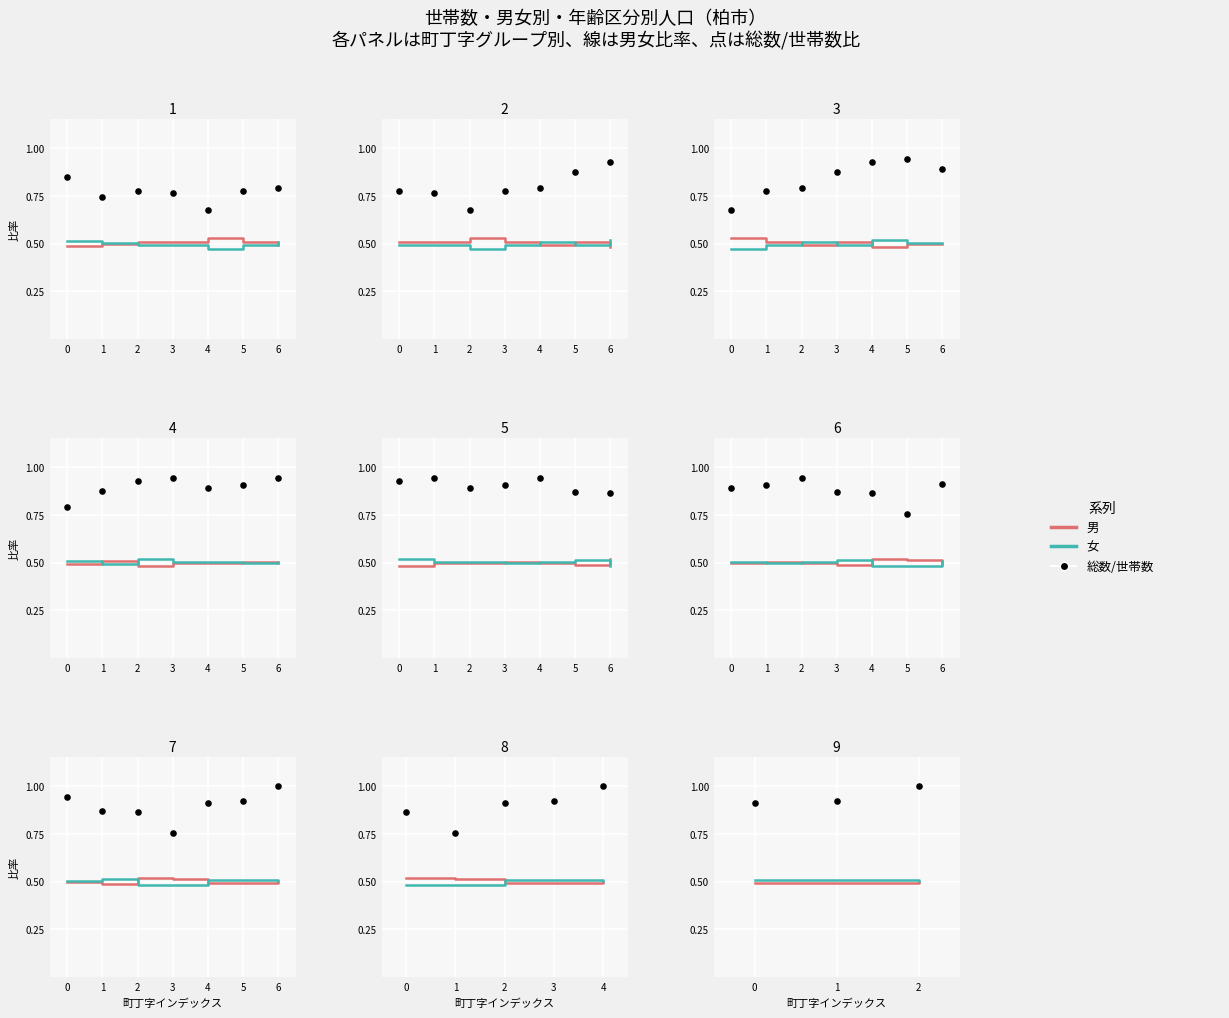

Is the value of 男 at 0 greater than the value of 総数/世帯数 at 2?

No